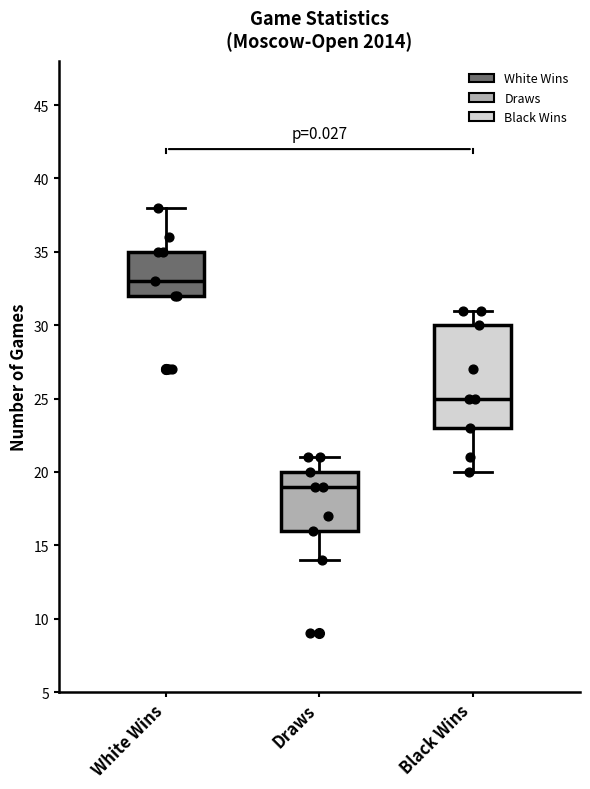

Reading left to right, transcribe this box plot: for each box, give where its median line is, the range the box spans, and where its two whiskers end, as read against the y-axis. The values are not printed on the chart, so give them approximately, as read against the axis.

White Wins: median 33, box 32 to 35, whiskers 32 to 38
Draws: median 19, box 16 to 20, whiskers 14 to 21
Black Wins: median 25, box 23 to 30, whiskers 20 to 31